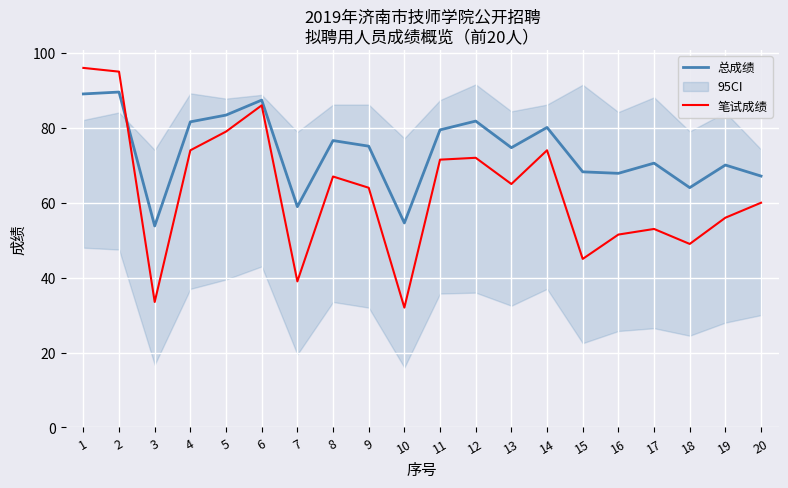

The value of 总成绩 at 20 is 67.1. True or false?

True